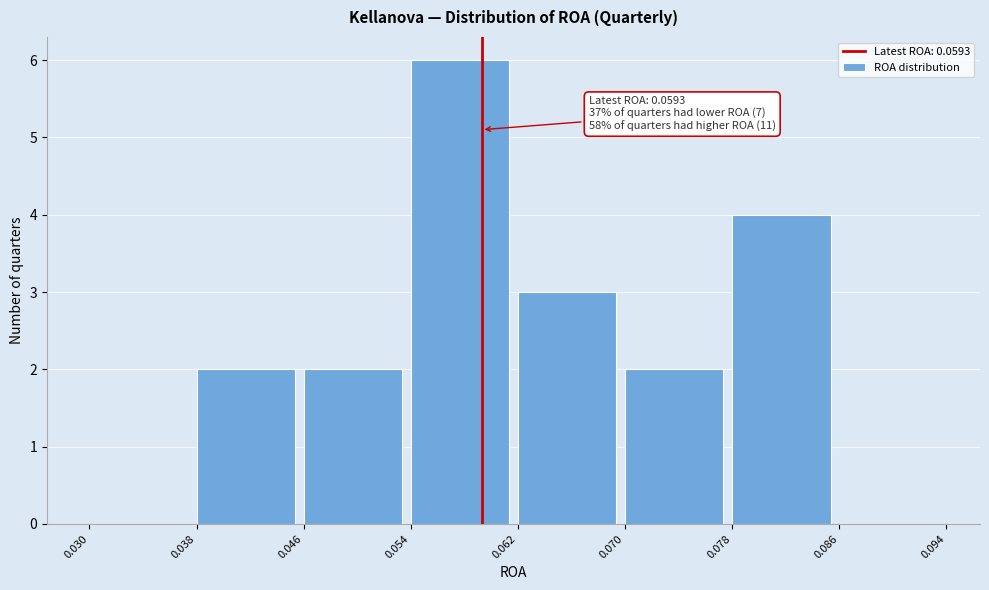

Which range on the x-axis has the tallest bar?

0.054 to 0.062